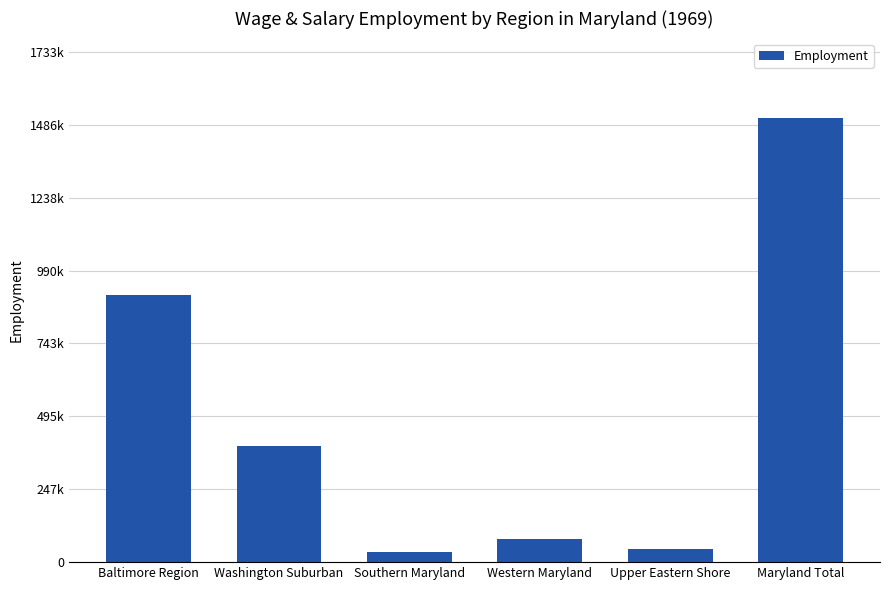

Are the bars horizontal?

No